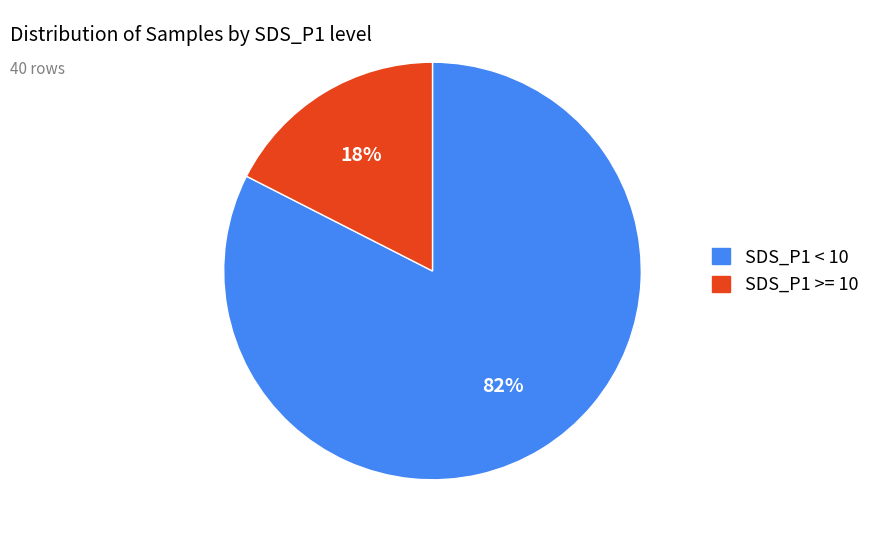

To the nearest percent, what is the average slice percentage?

50%